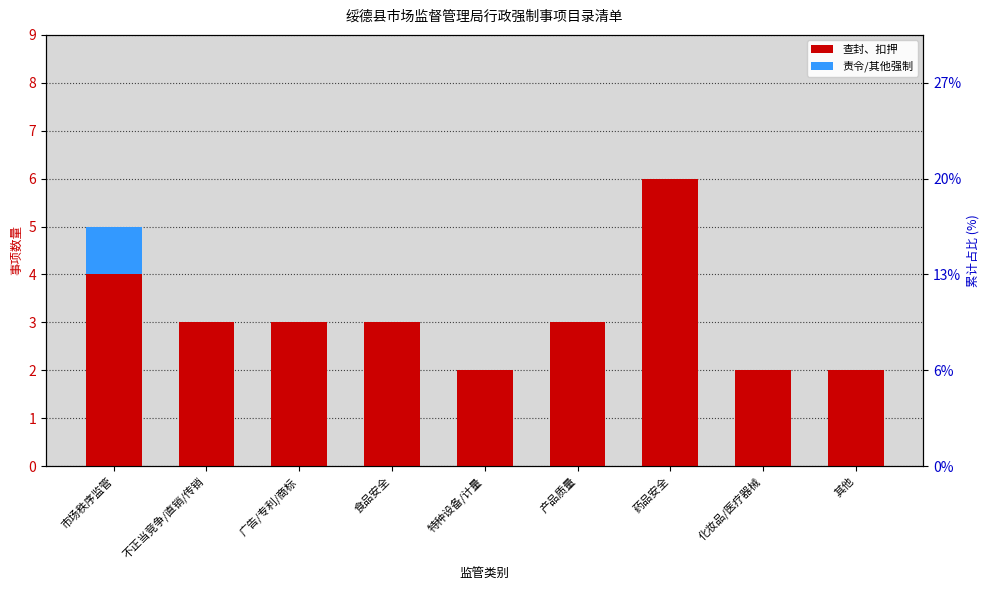

Reading right to left, transcribe all the data shown in this chart.

查封、扣押: 其他=2	化妆品/医疗器械=2	药品安全=6	产品质量=3	特种设备/计量=2	食品安全=3	广告/专利/商标=3	不正当竞争/直销/传销=3	市场秩序监管=4
责令/其他强制: 其他=0	化妆品/医疗器械=0	药品安全=0	产品质量=0	特种设备/计量=0	食品安全=0	广告/专利/商标=0	不正当竞争/直销/传销=0	市场秩序监管=1